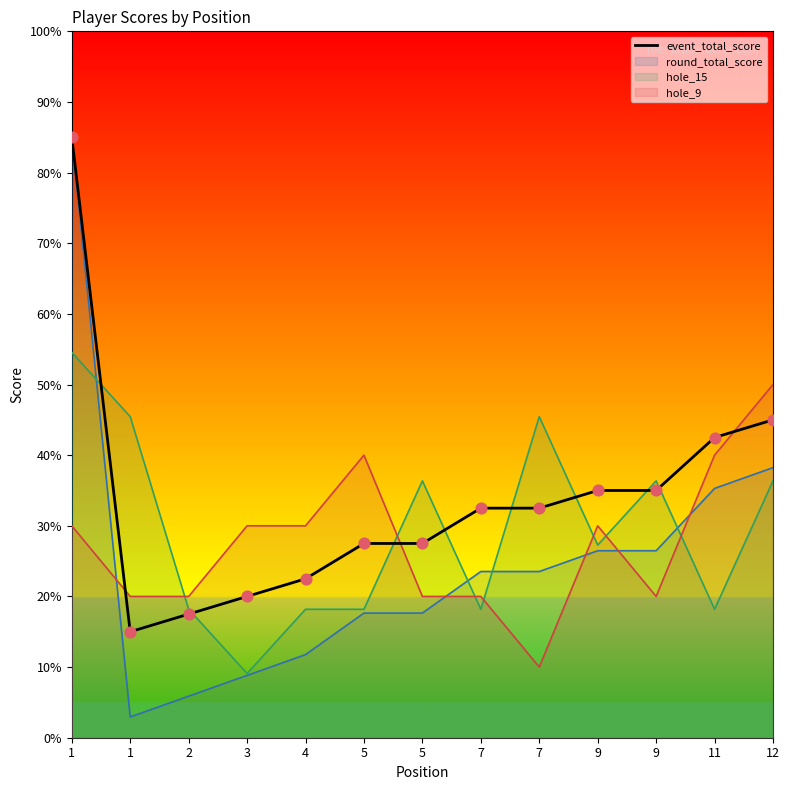

What is the change in value from 5 to 7?

+5.0